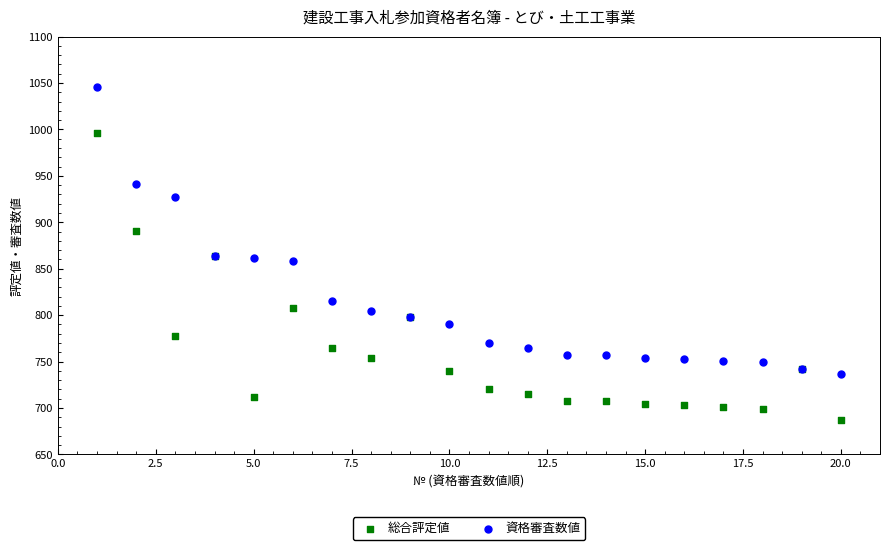

What is the X range (max minus min) for the scatter plot?

19